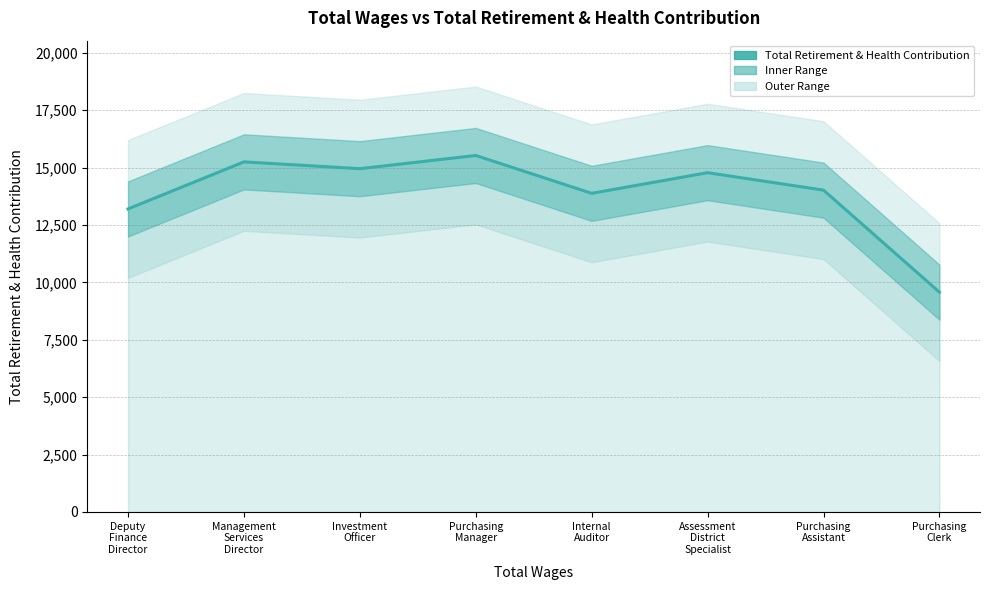

List the labels in order of value, smallest first.

Purchasing
Clerk, Deputy
Finance
Director, Internal
Auditor, Purchasing
Assistant, Assessment
District
Specialist, Investment
Officer, Management
Services
Director, Purchasing
Manager